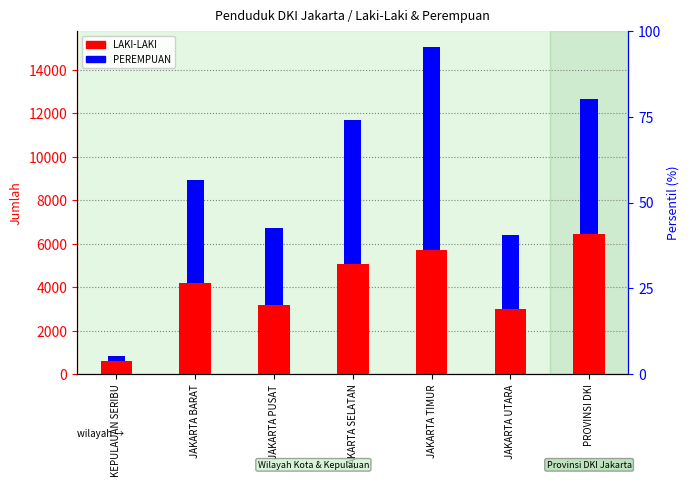

Where does the LAKI-LAKI series first go above 4207?

JAKARTA SELATAN